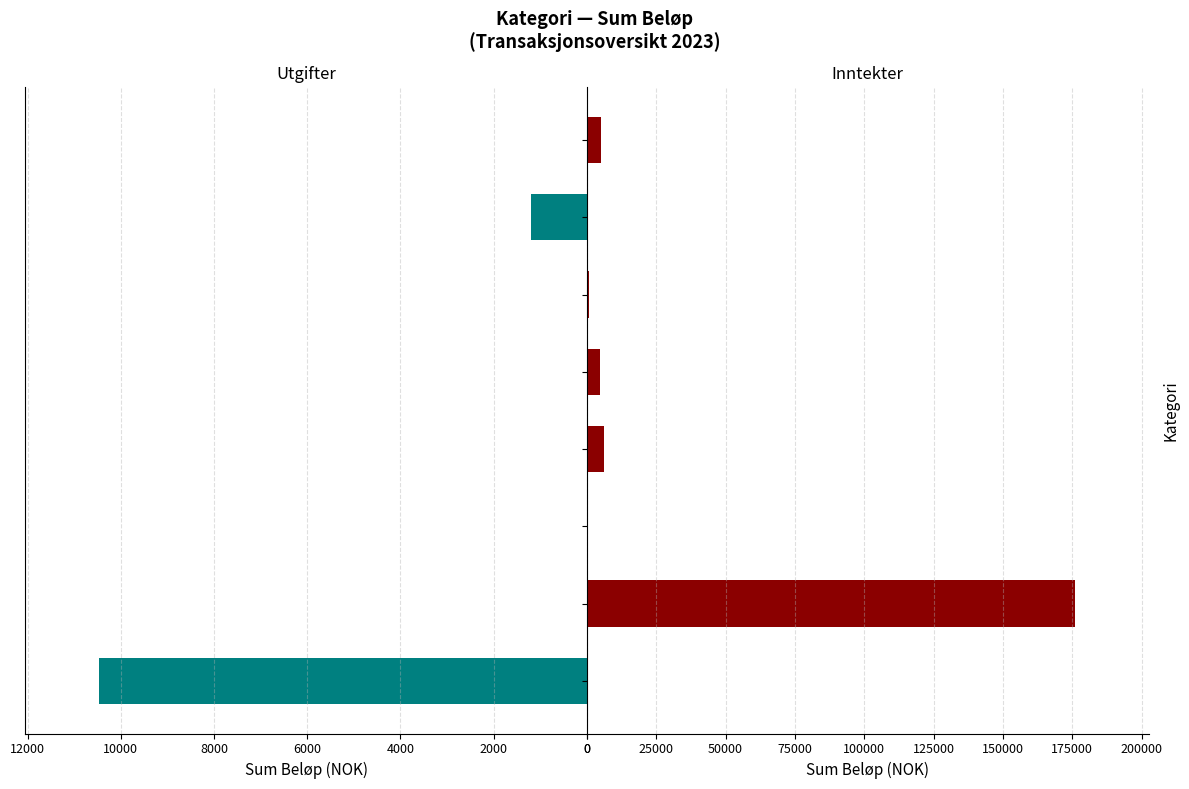

How many values in the Inntekter series are below 4797?

4